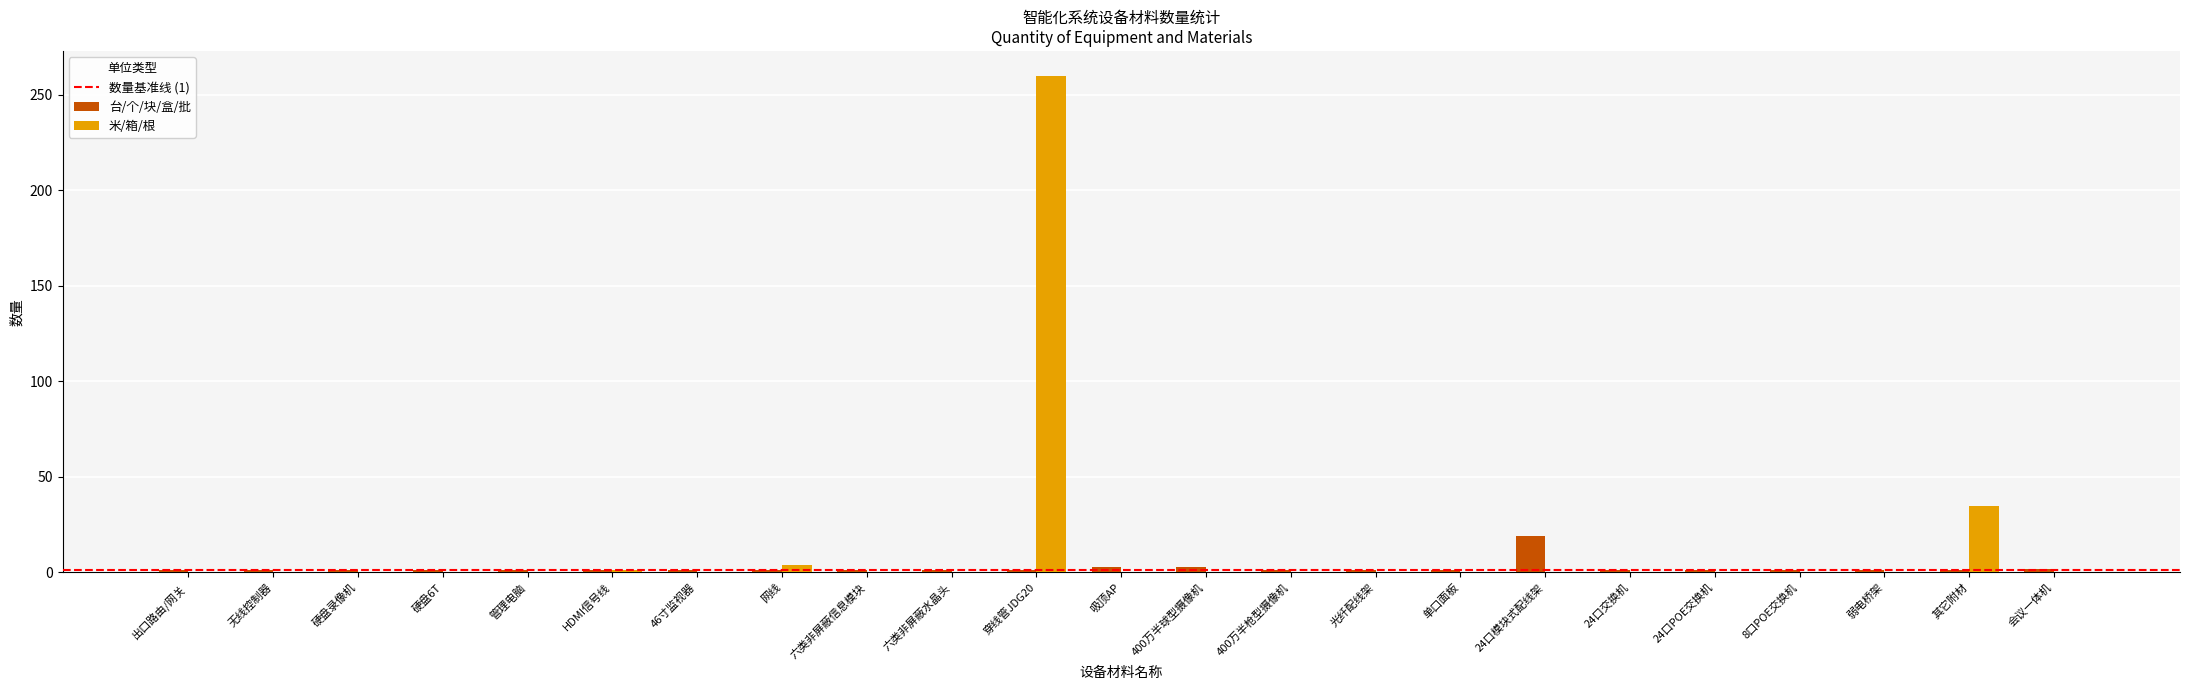

How many groups of bars are there?

23